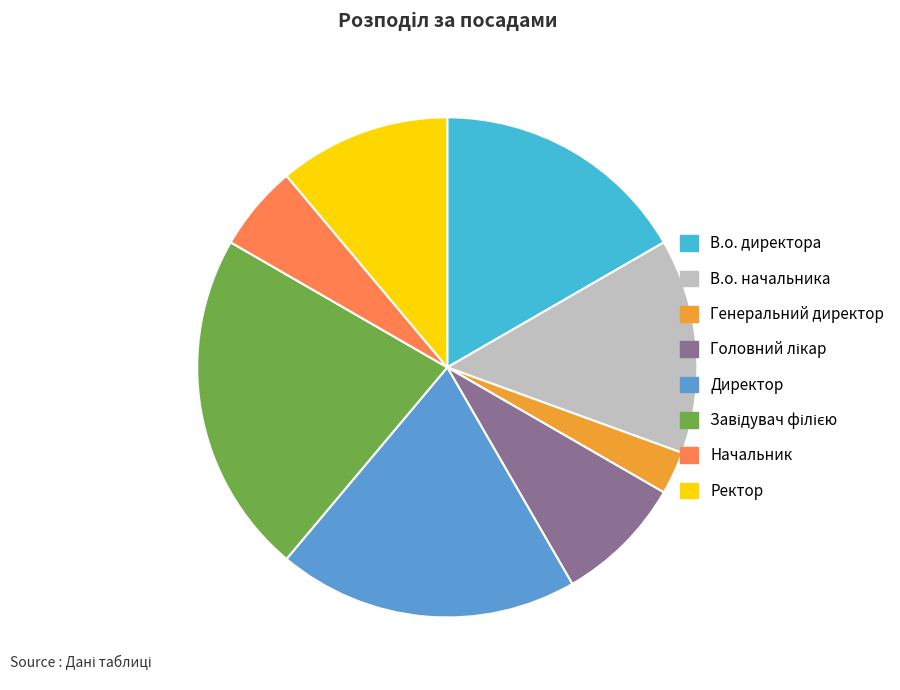

Which slice is the smallest?

Генеральний директор